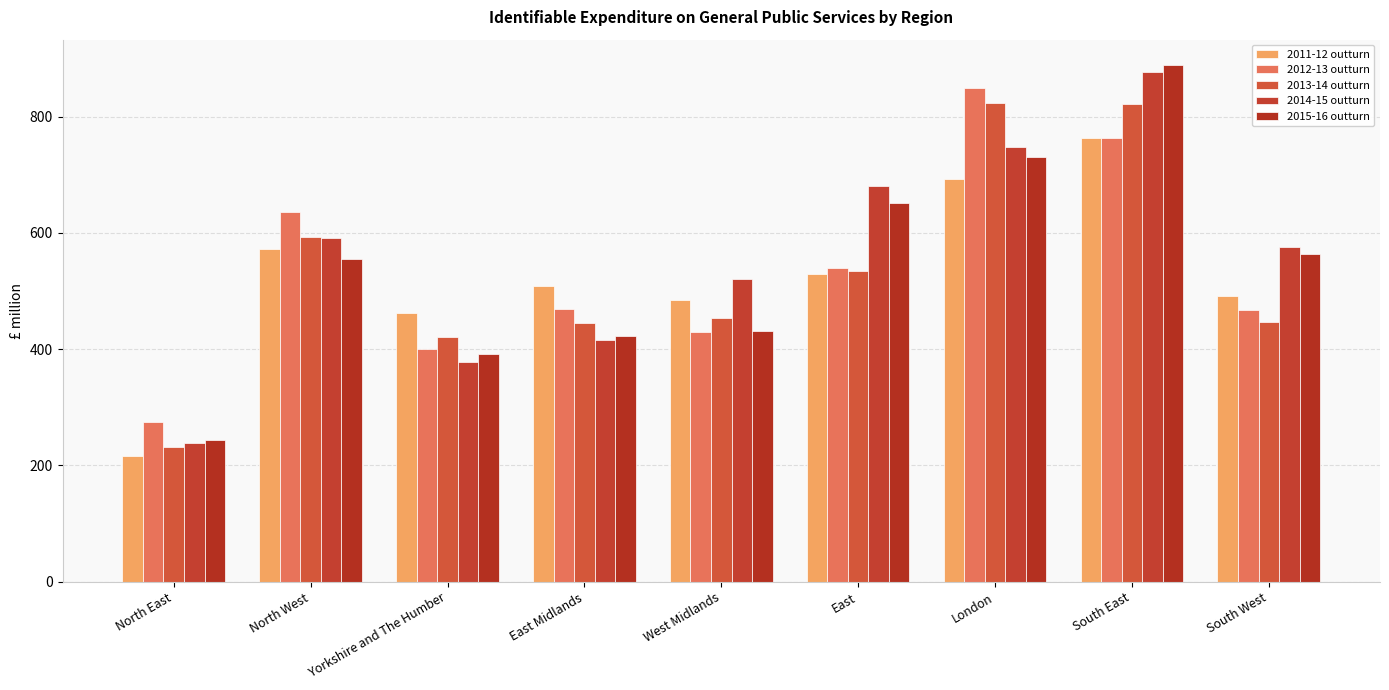

Does the chart contain any negative values?

No